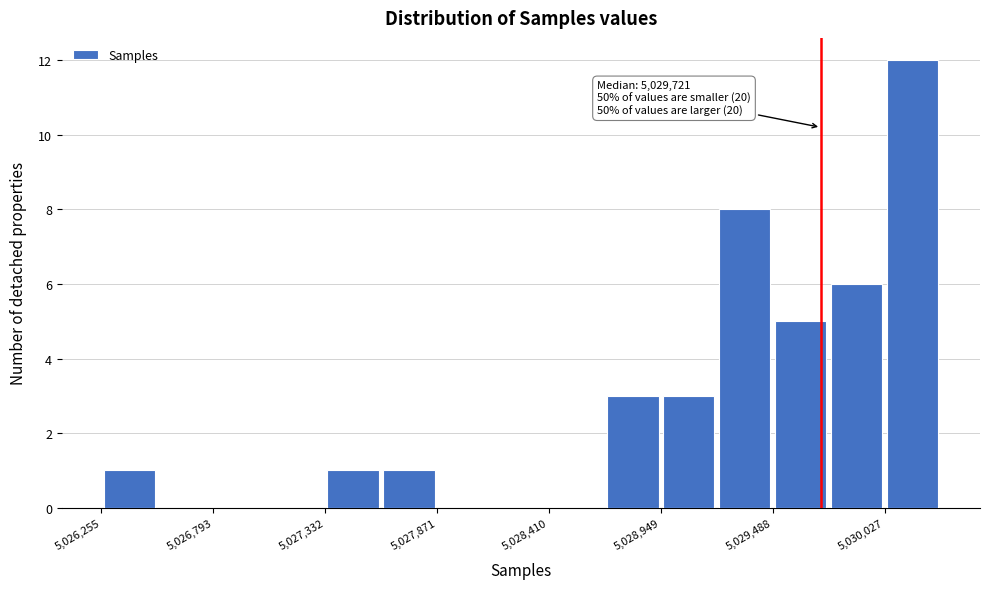

Around what value on the x-axis is the tallest bar? Give the approximate position of its centre, as read against the axis.

5030200